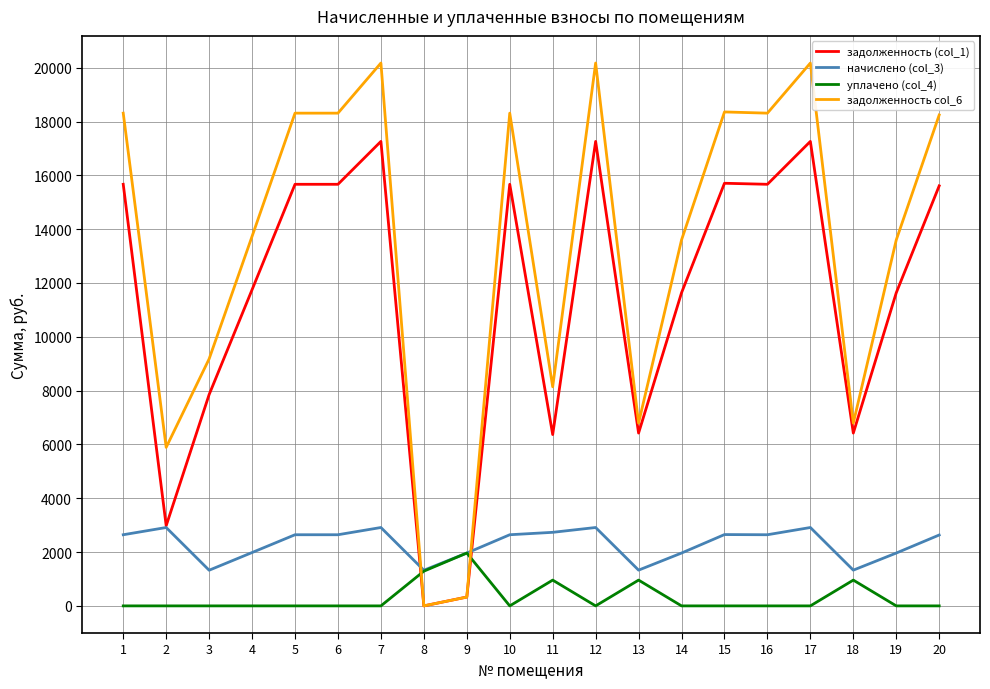

Rank the series by their maximum value, from lowest to highest.

уплачено (col_4), начислено (col_3), задолженность (col_1), задолженность col_6